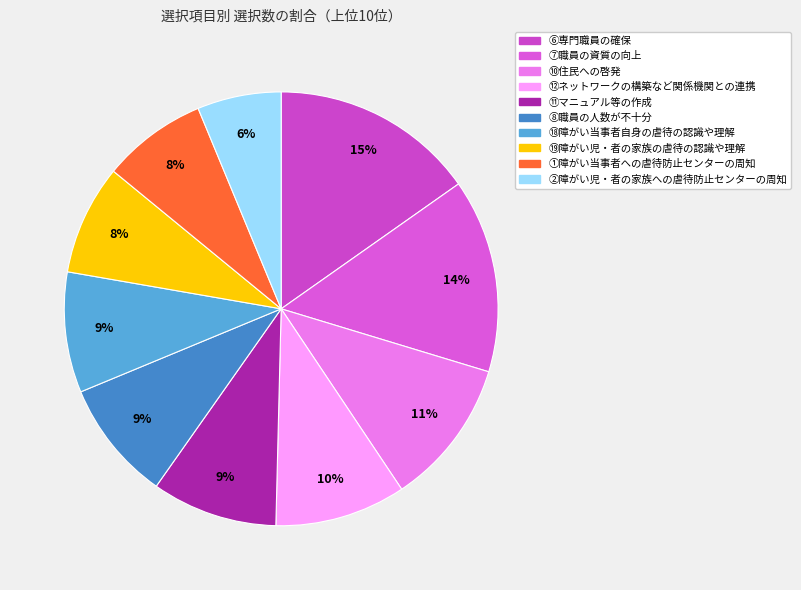

What is the smallest slice in the pie chart?

②障がい児・者の家族への虐待防止センターの周知